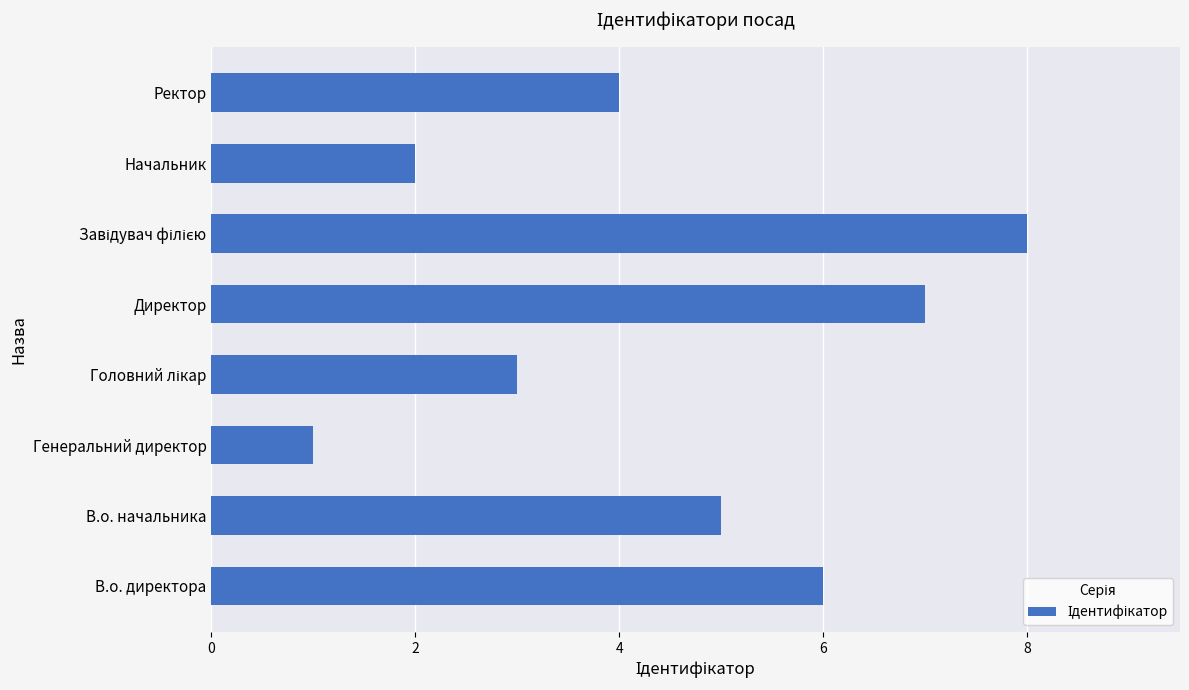

What is the sum of the values at В.о. начальника and Начальник?

7